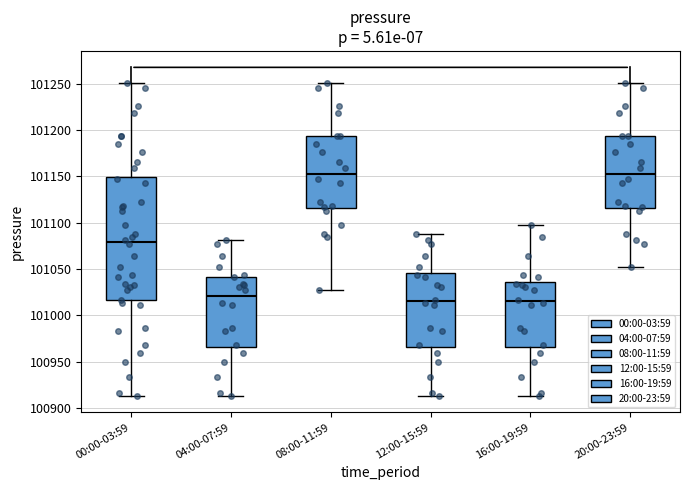

Reading left to right, transcribe this box plot: for each box, give where its median line is, the range the box spans, and where its two whiskers end, as read against the y-axis. The values are not printed on the chart, so give them approximately, as read against the axis.

00:00-03:59: median 101080, box 101015 to 101150, whiskers 100915 to 101250
04:00-07:59: median 101020, box 100965 to 101040, whiskers 100915 to 101080
08:00-11:59: median 101155, box 101115 to 101195, whiskers 101030 to 101250
12:00-15:59: median 101015, box 100965 to 101045, whiskers 100915 to 101090
16:00-19:59: median 101015, box 100965 to 101035, whiskers 100915 to 101095
20:00-23:59: median 101155, box 101115 to 101195, whiskers 101050 to 101250